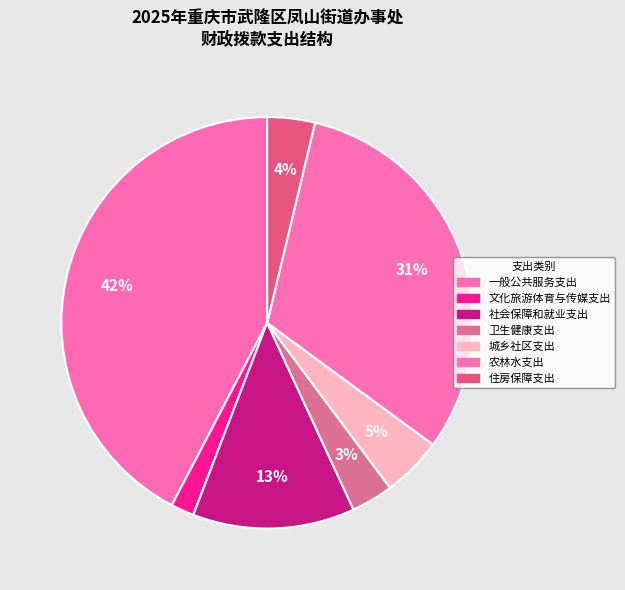

Which slice is the largest?

一般公共服务支出